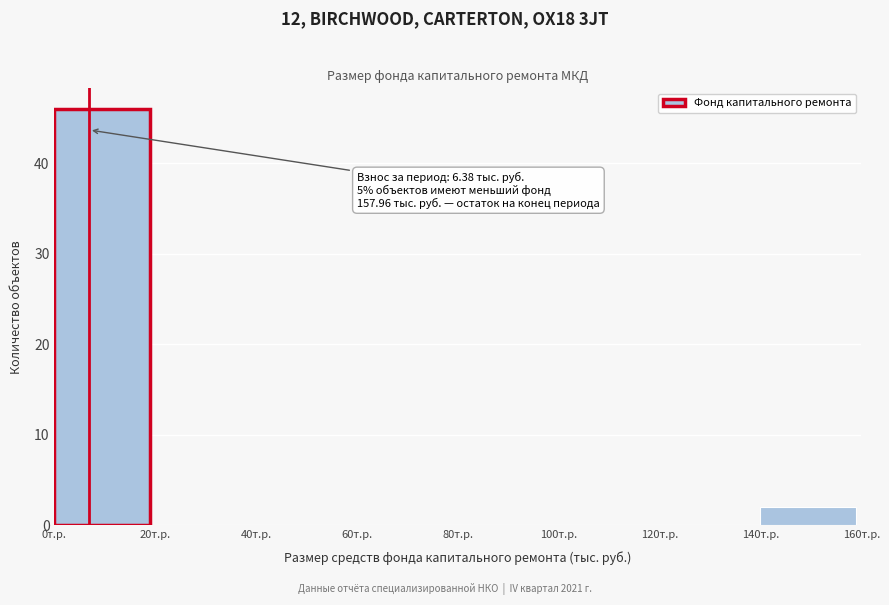

Over which range of the x-axis is the bar tallest?

0 to 20